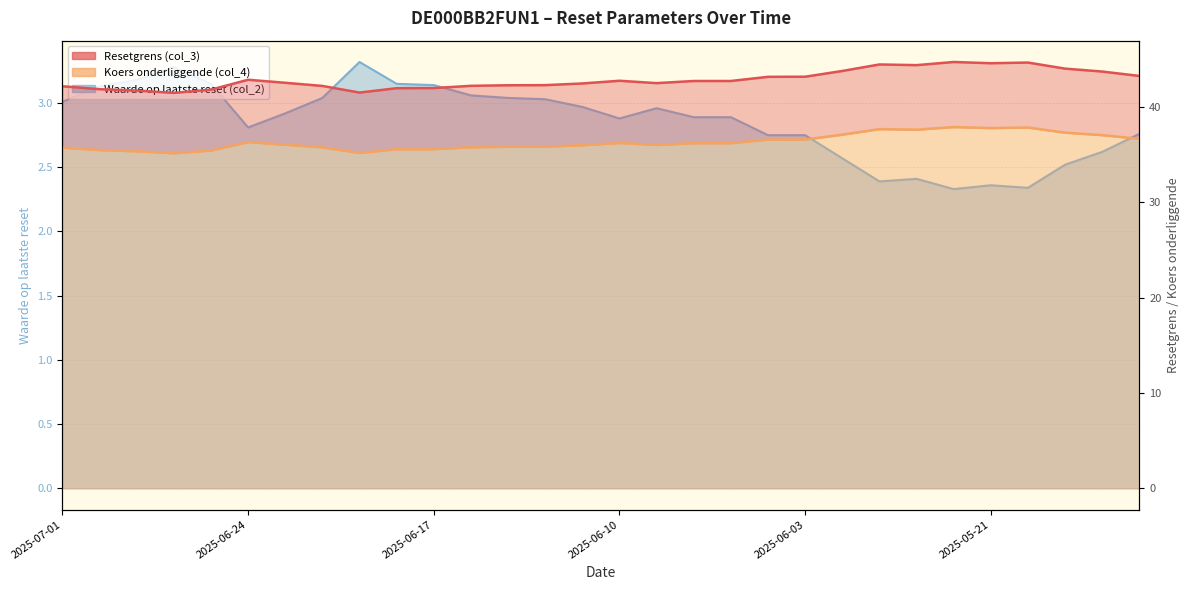

What is the value of the Waarde op laatste reset (col_2) point at the 3rd from the left?

3.2